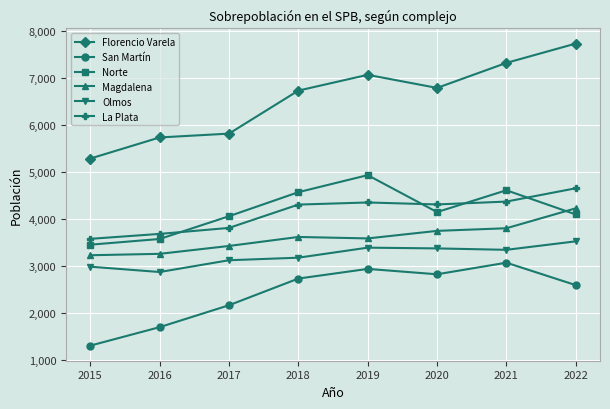

True or false: Norte and Florencio Varela cross at least once.

False